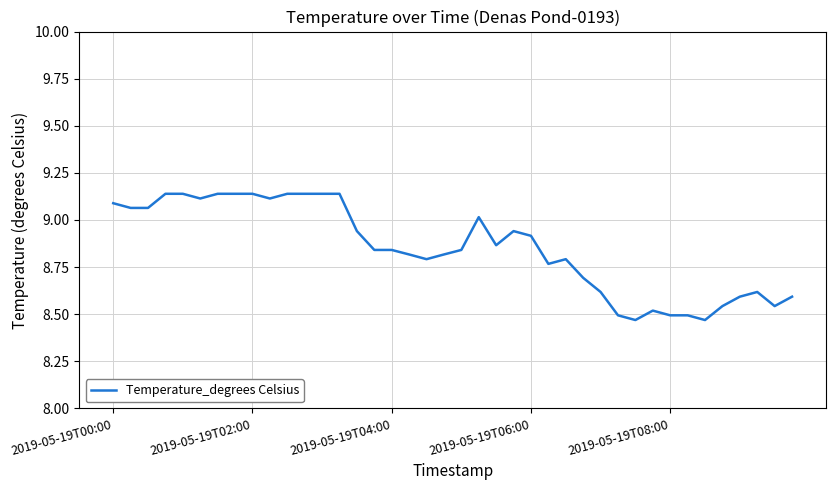

What is the difference between the maximum and minimum values?

0.7